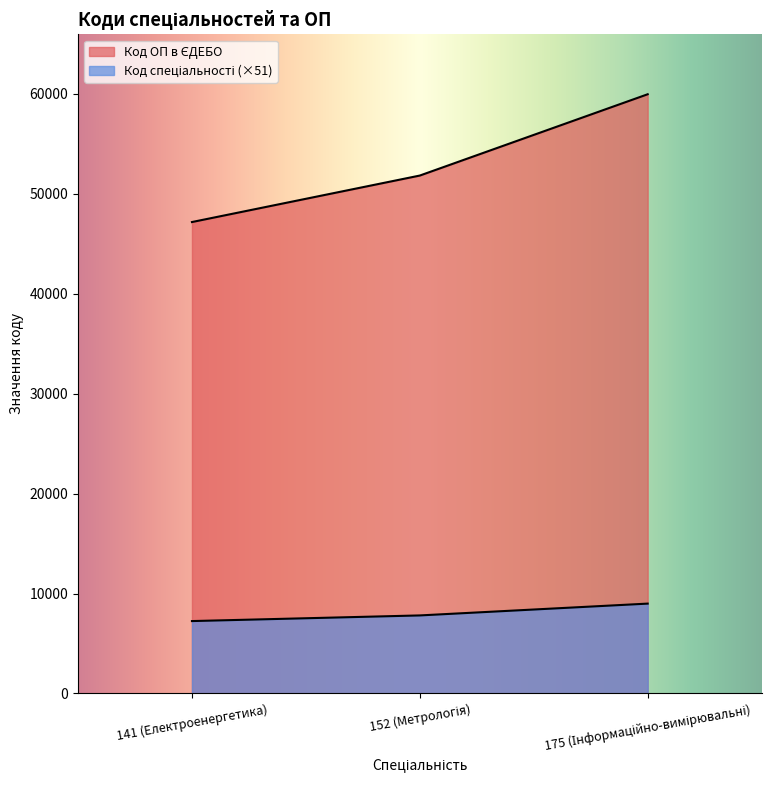

Count the number of categories in the chart.

3